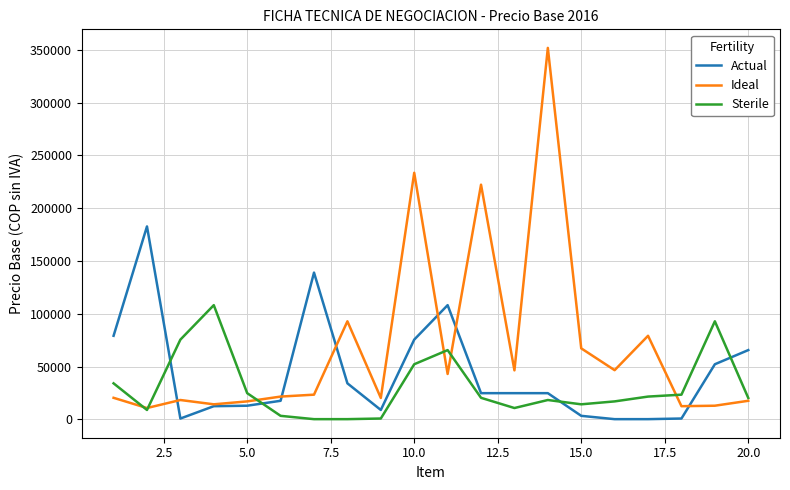

True or false: Sterile and Actual intersect in this chart.

True